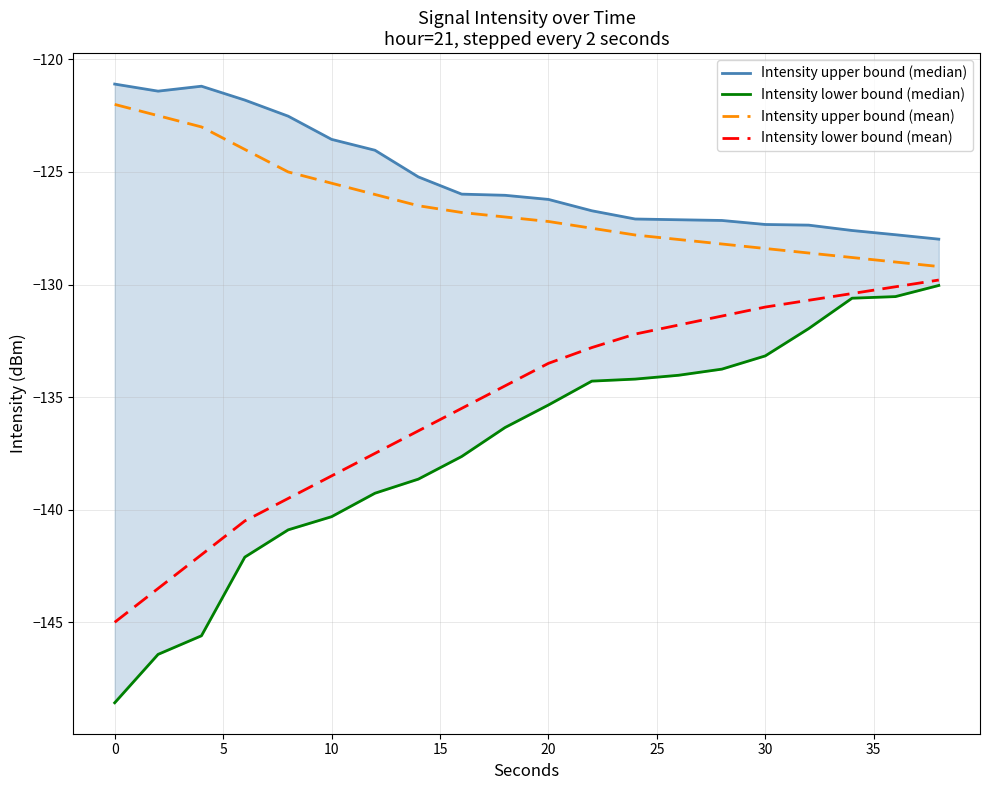

True or false: Intensity lower bound (mean) and Intensity upper bound (mean) cross at least once.

False